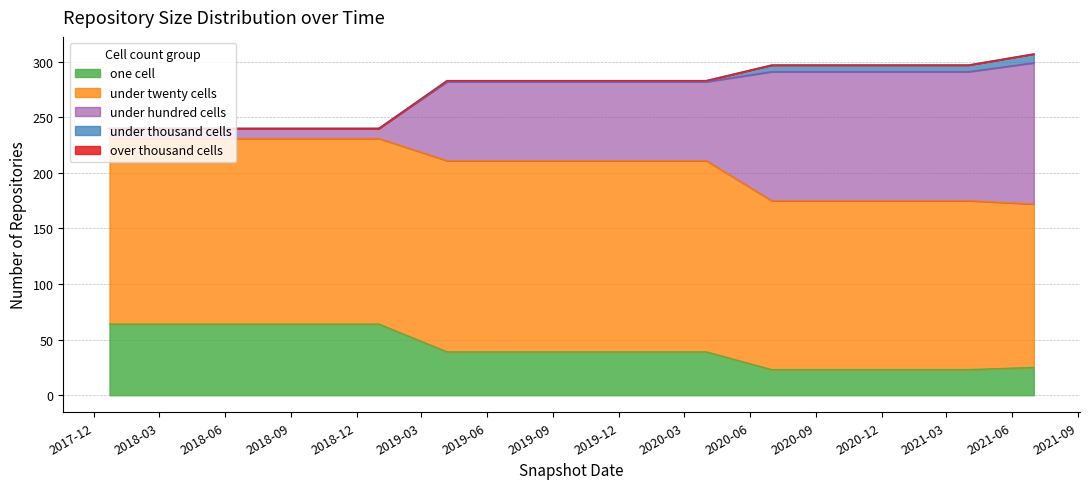

At how many categories does at least one series exceed 161?

10